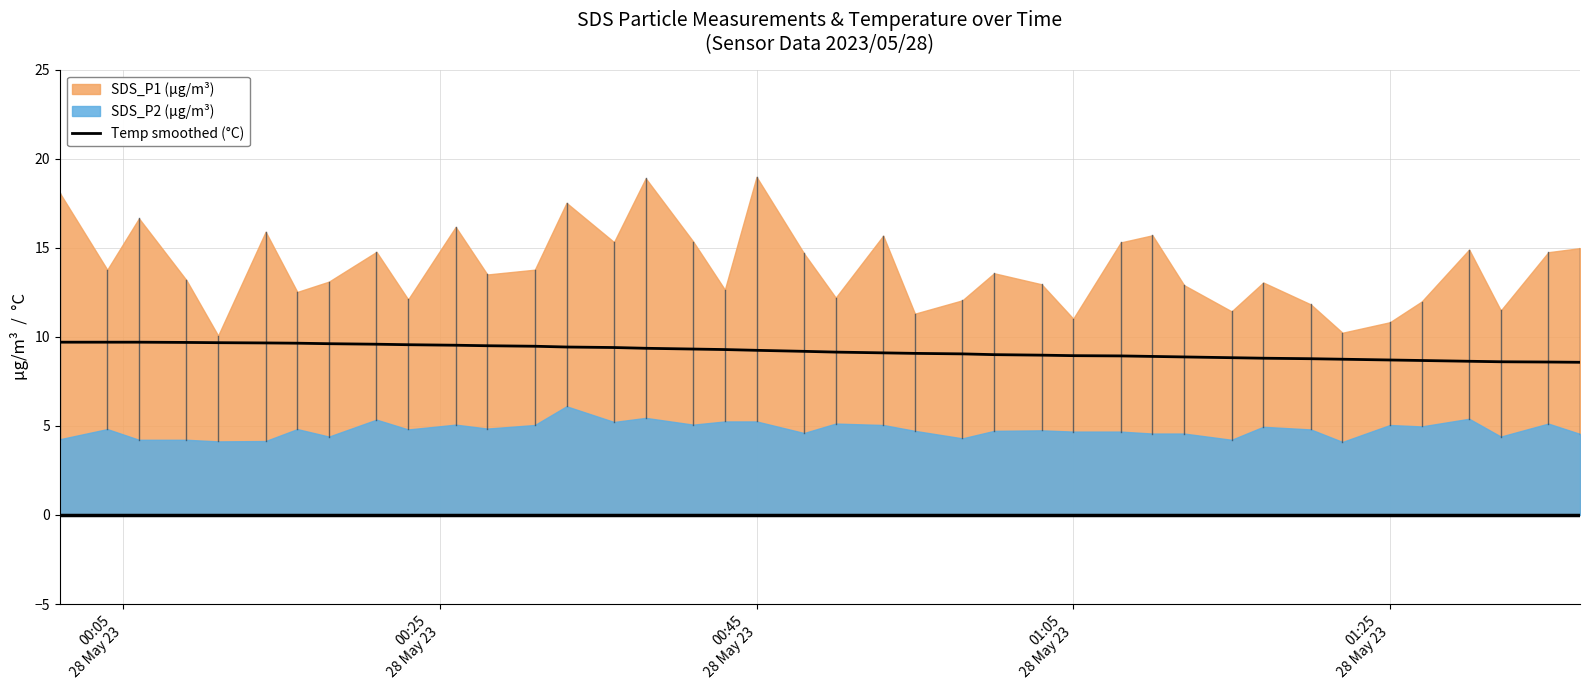

How many data points does each series have?

40